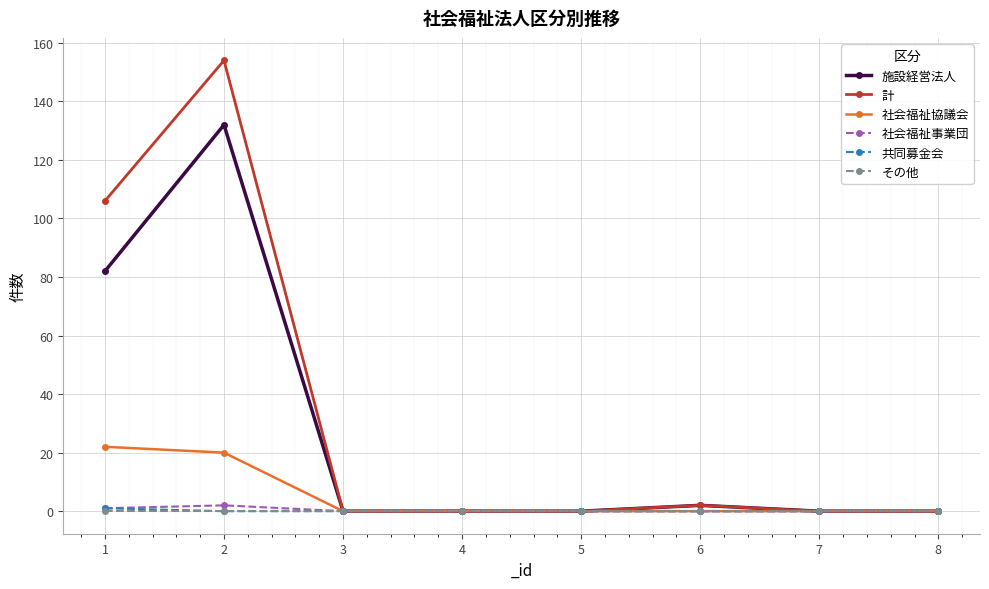

The value of 施設経営法人 at 7 is 0. True or false?

True